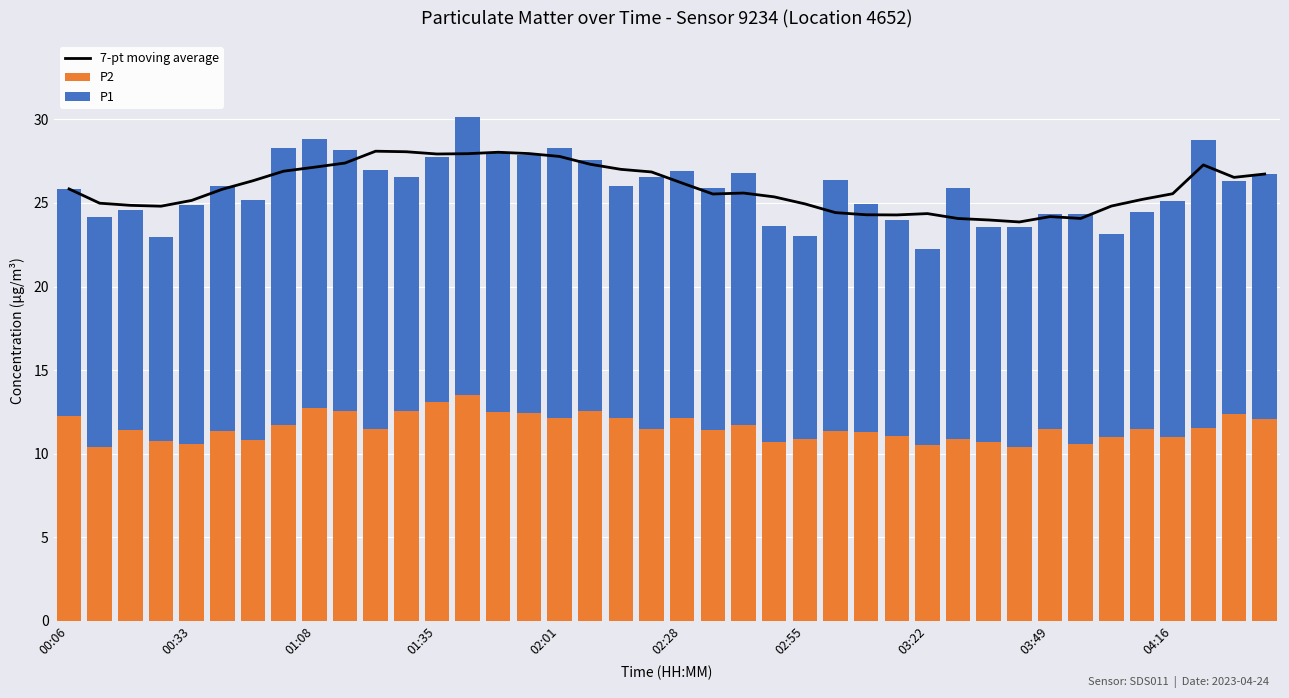

What is the minimum value for P2?

10.4